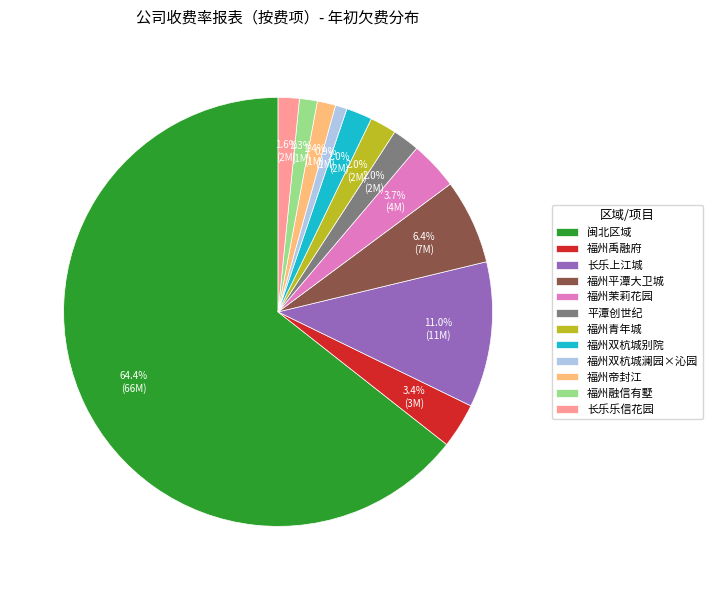

Combined, do 长乐乐信花园 and 福州平潭大卫城 account for over 50%?

No